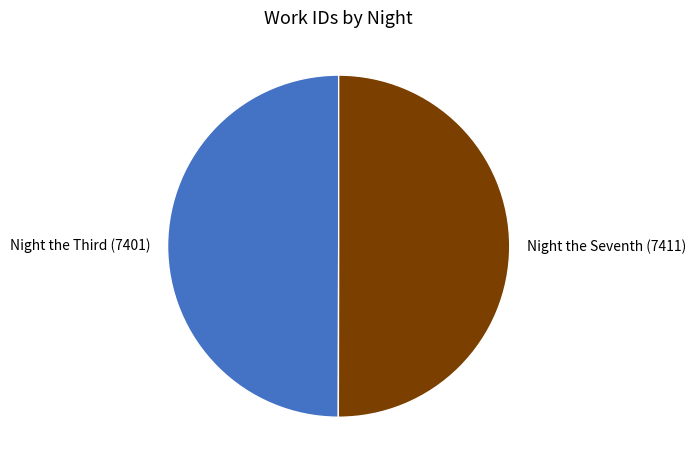

The Night the Seventh (7411) slice represents 57% of the pie. True or false?

False